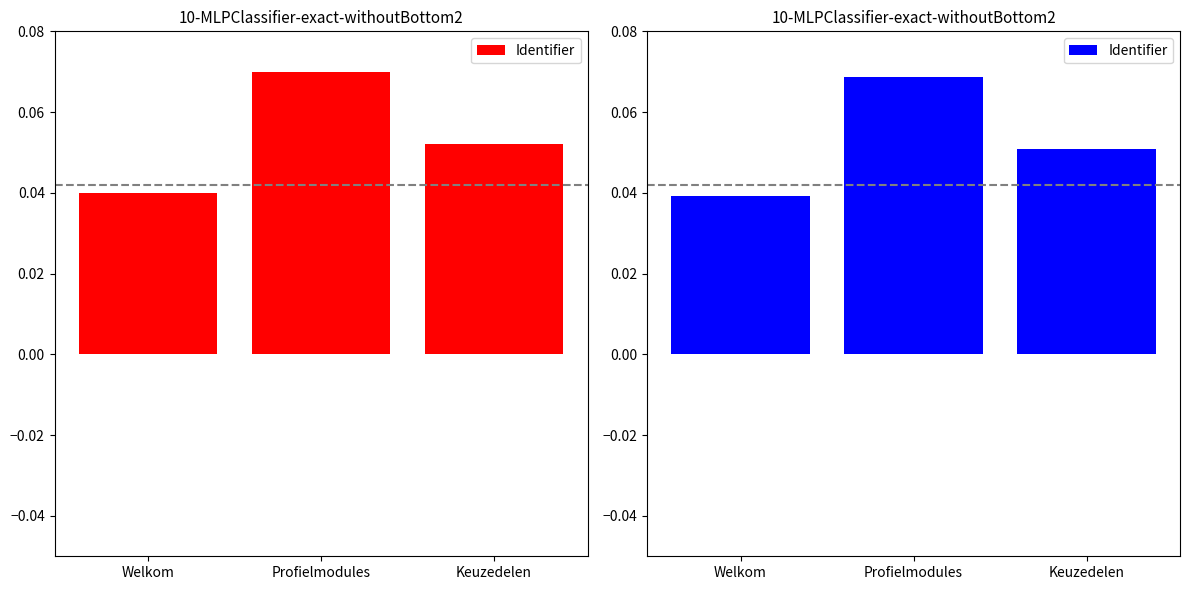

How many distinct data groups are displayed?

1